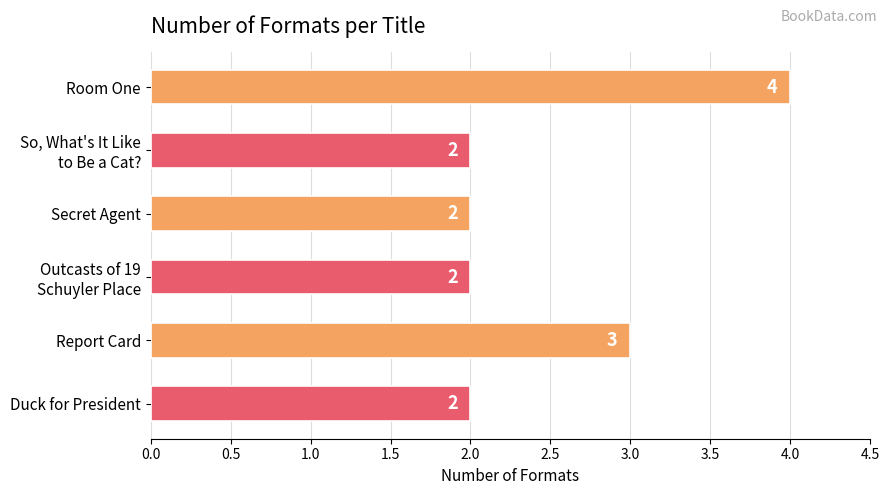

Reading top to bottom, transcribe all the data shown in this chart.

4	2	2	2	3	2